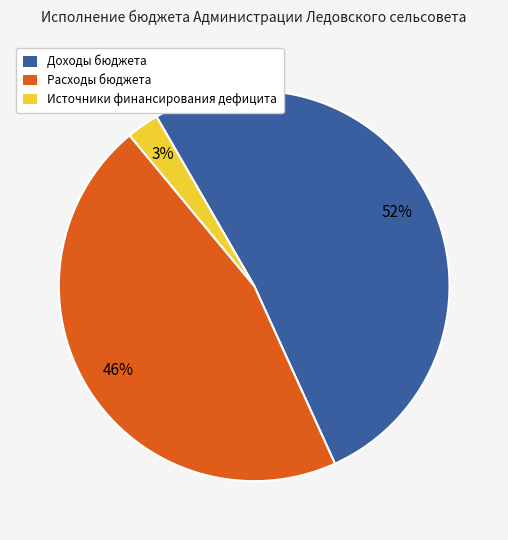

To the nearest percent, what is the difference between the largest and smallest slice percentages?

49%